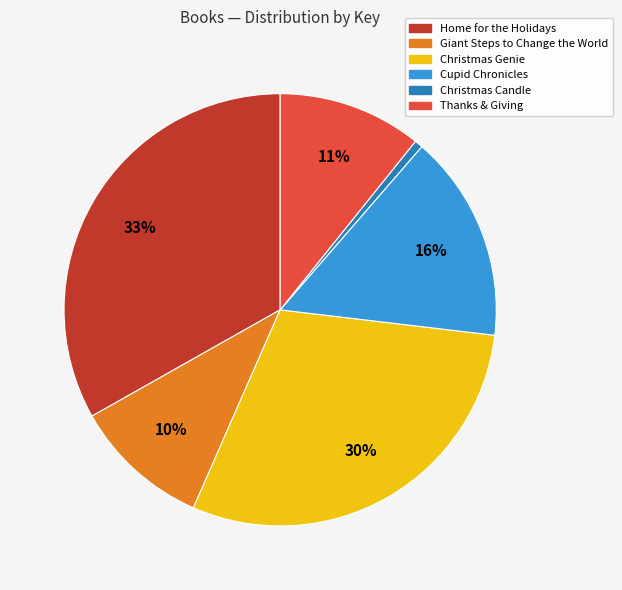

The Home for the Holidays slice represents 33% of the pie. True or false?

True